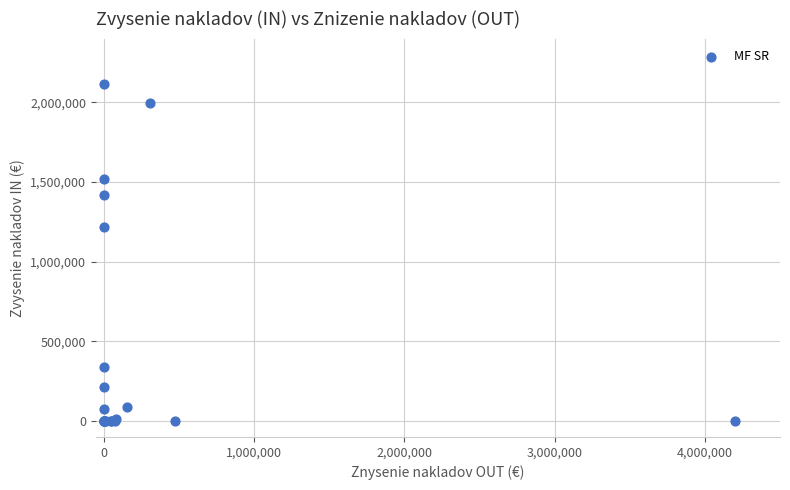

What Y value in the scatter plot is closest to 1057950?

1217300.0